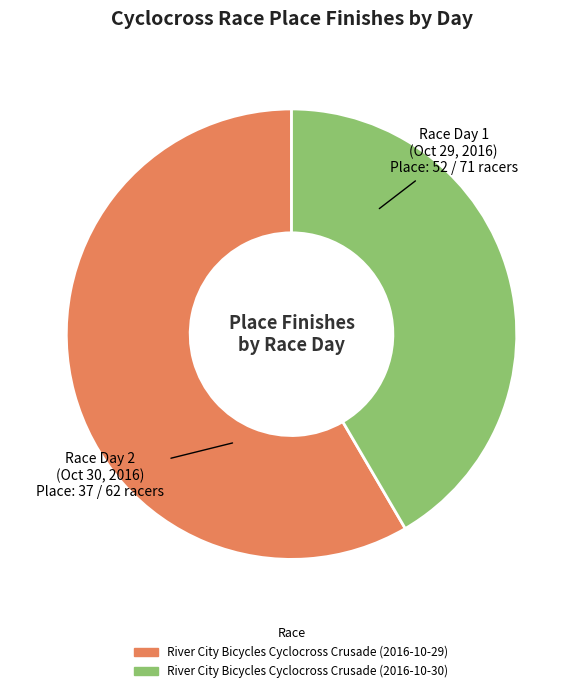

Between River City Bicycles Cyclocross Crusade (2016-10-29) and River City Bicycles Cyclocross Crusade (2016-10-30), which is larger?

River City Bicycles Cyclocross Crusade (2016-10-29)